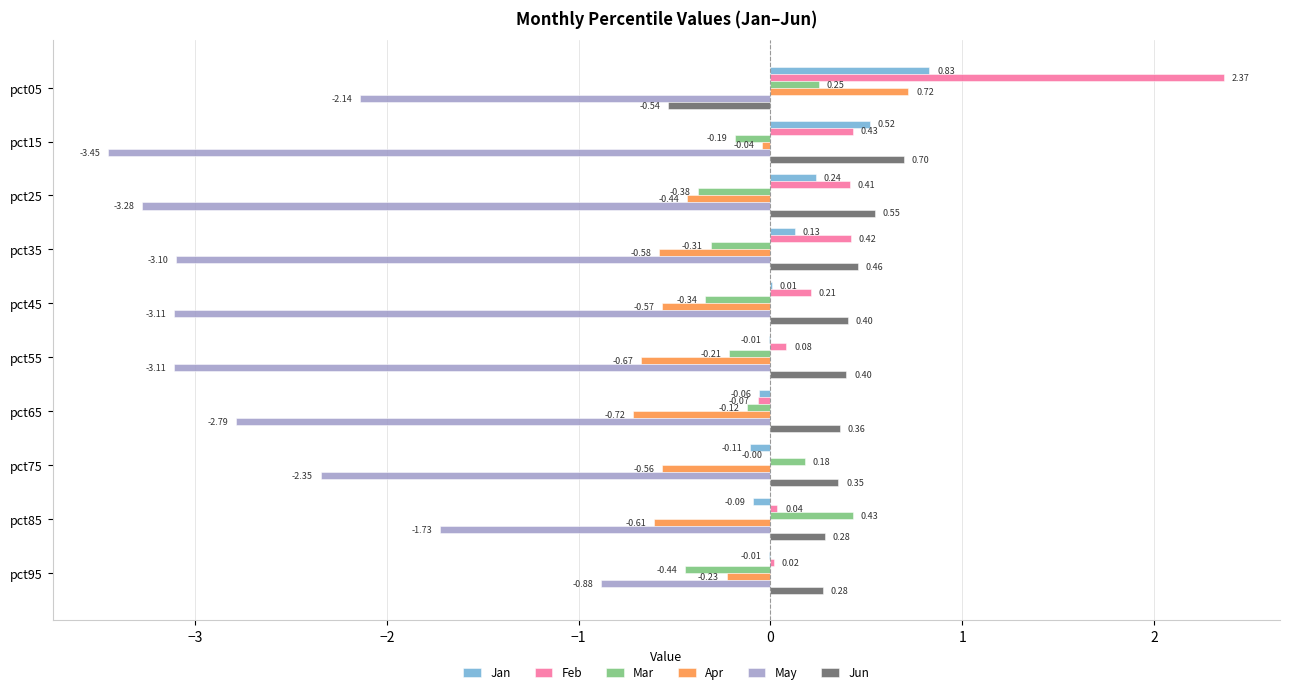

What is the total value across all series at pct45?

-3.4